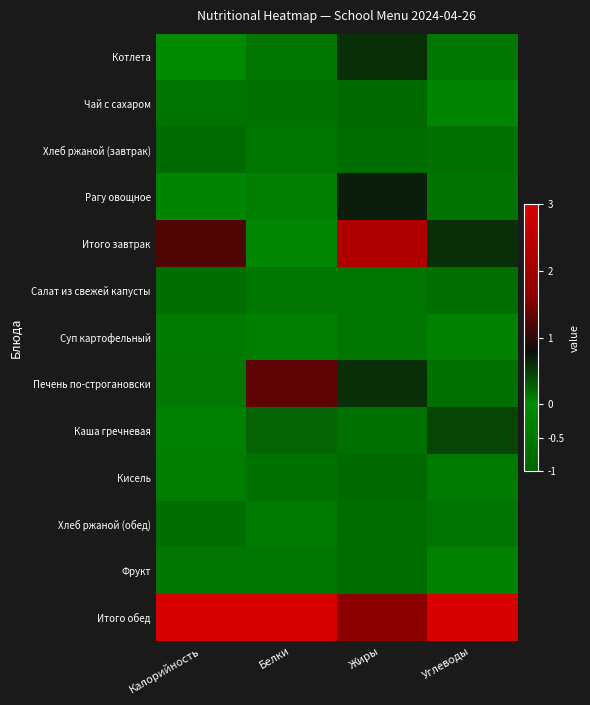

Reading right to left, extract all data points from this chart.

Котлета: Углеводы=-0.5	Жиры=0.6	Белки=-0.5	Калорийность=-0.0
Чай с сахаром: Углеводы=-0.2	Жиры=-0.9	Белки=-0.6	Калорийность=-0.6
Хлеб ржаной (завтрак): Углеводы=-0.7	Жиры=-0.8	Белки=-0.5	Калорийность=-0.8
Рагу овощное: Углеводы=-0.6	Жиры=0.7	Белки=-0.3	Калорийность=-0.2
Итого завтрак: Углеводы=0.6	Жиры=2.2	Белки=-0.1	Калорийность=1.2
Салат из свежей капусты: Углеводы=-0.7	Жиры=-0.5	Белки=-0.5	Калорийность=-0.7
Суп картофельный: Углеводы=-0.2	Жиры=-0.5	Белки=-0.3	Калорийность=-0.4
Печень по-строгановски: Углеводы=-0.7	Жиры=0.6	Белки=1.3	Калорийность=0.1
Каша гречневая: Углеводы=0.4	Жиры=-0.7	Белки=0.3	Калорийность=0.1
Кисель: Углеводы=0.1	Жиры=-0.9	Белки=-0.6	Калорийность=-0.4
Хлеб ржаной (обед): Углеводы=-0.6	Жиры=-0.8	Белки=-0.4	Калорийность=-0.7
Фрукт: Углеводы=-0.3	Жиры=-0.8	Белки=-0.5	Калорийность=-0.6
Итого обед: Углеводы=3.0	Жиры=1.6	Белки=3.0	Калорийность=3.0